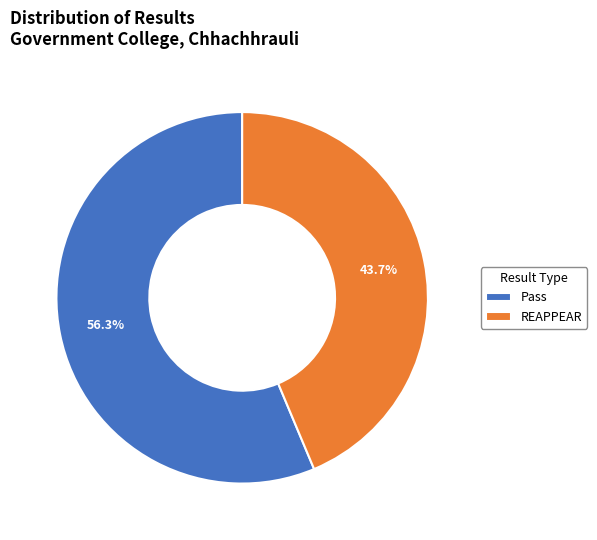

Combined, do Pass and REAPPEAR account for over 50%?

Yes